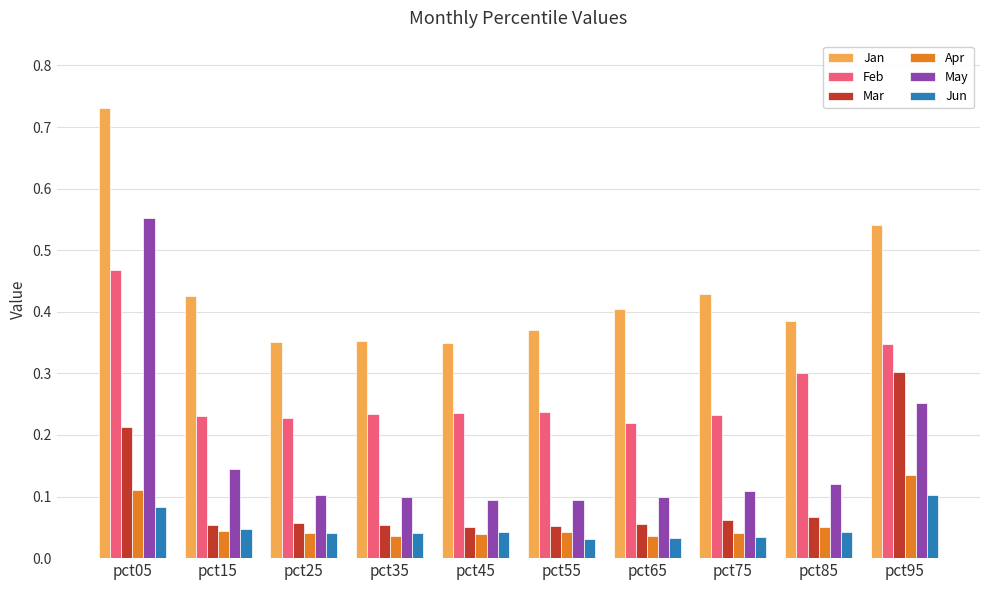

Which category has the highest value in the May series?

pct05